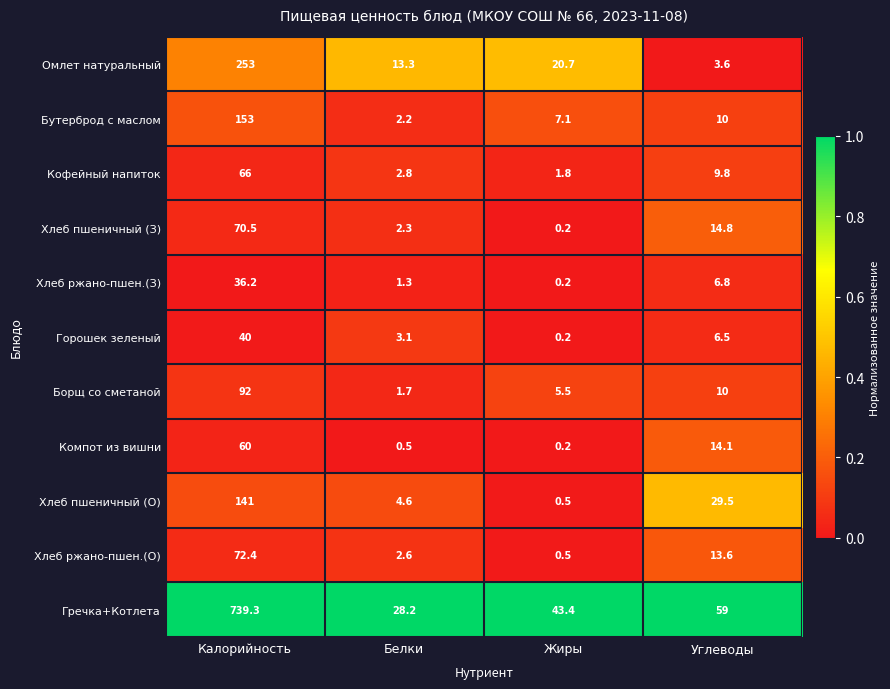

At how many categories does at least one series exceed 0?

4